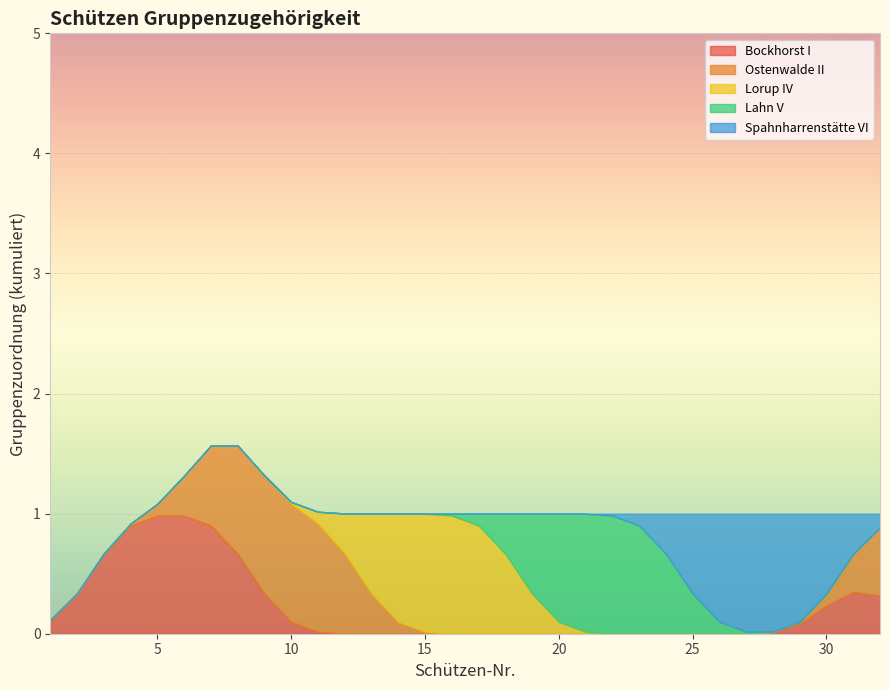

How many lines are shown in the chart?

5